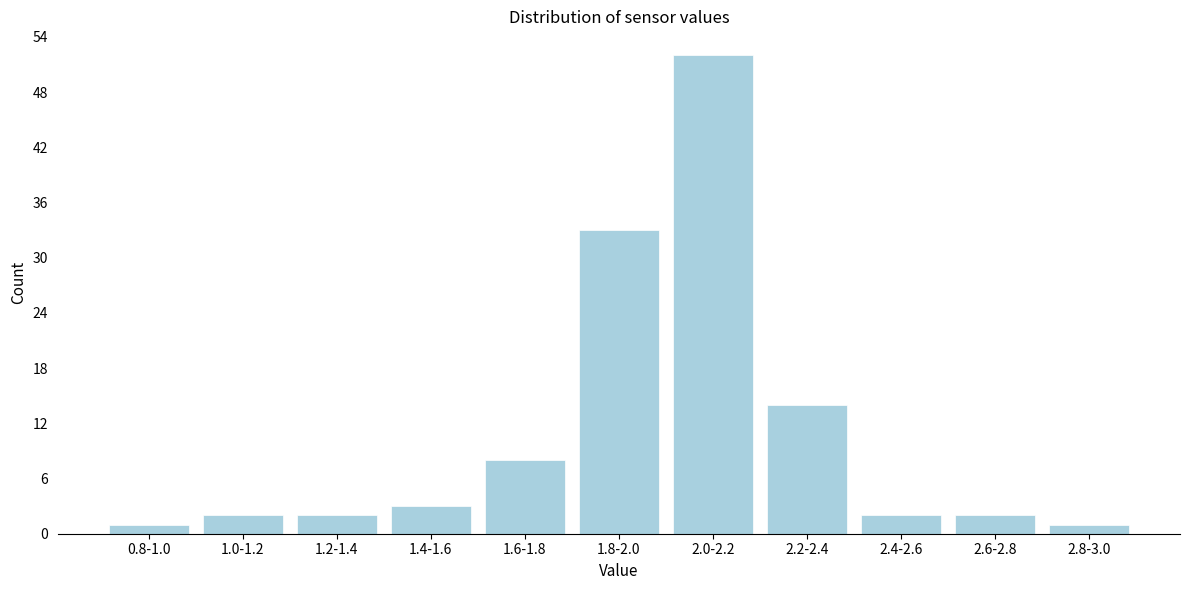

Reading right to left, list all the values displayed in this chart.

1	2	2	14	52	33	8	3	2	2	1